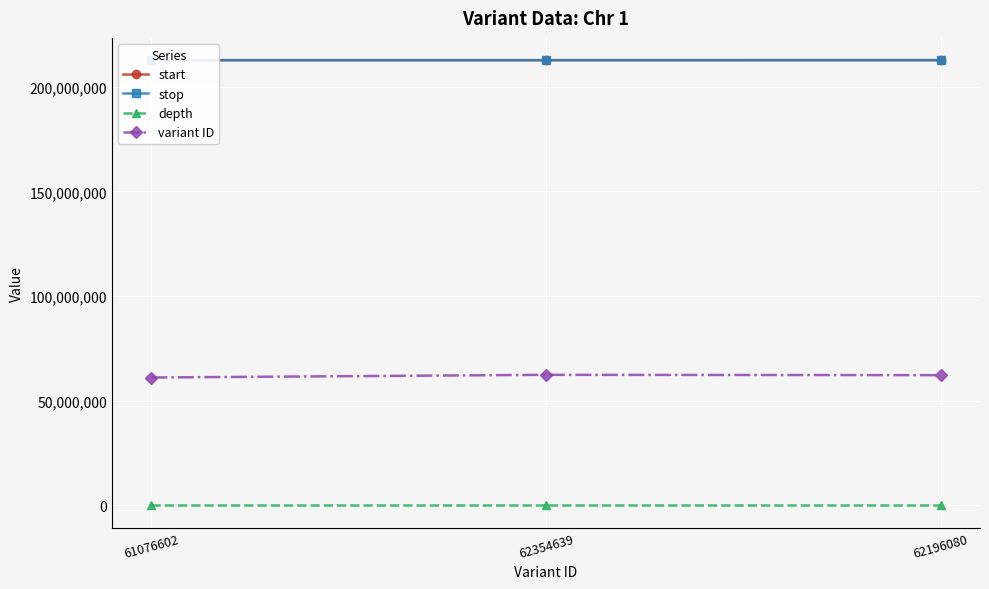

What is the total value across all series at 62354639?

487812584